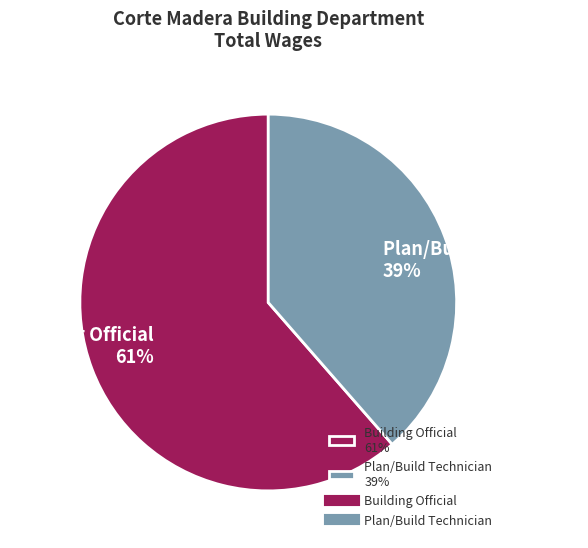

Rank the categories by value from lowest to highest.

Plan/Build Technician, Building Official